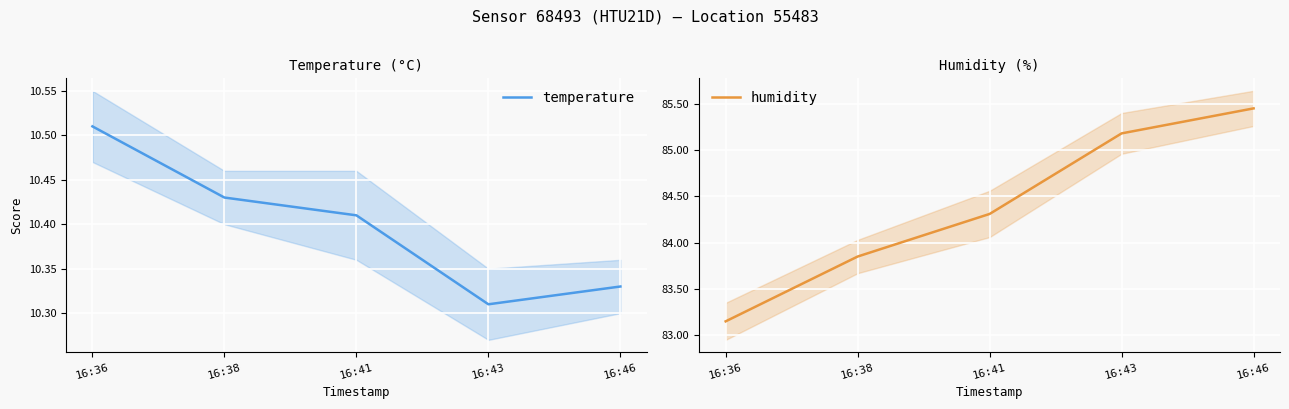

Is the value of temperature at 16:46 greater than the value of humidity at 16:43?

No